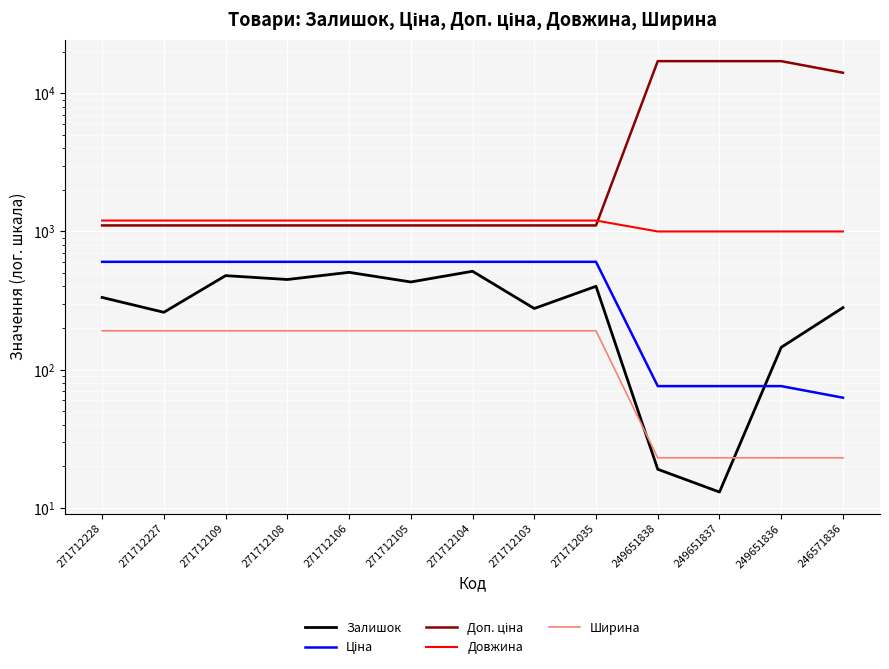

What are all the series names shown in the legend?

Залишок, Ціна, Доп. ціна, Довжина, Ширина